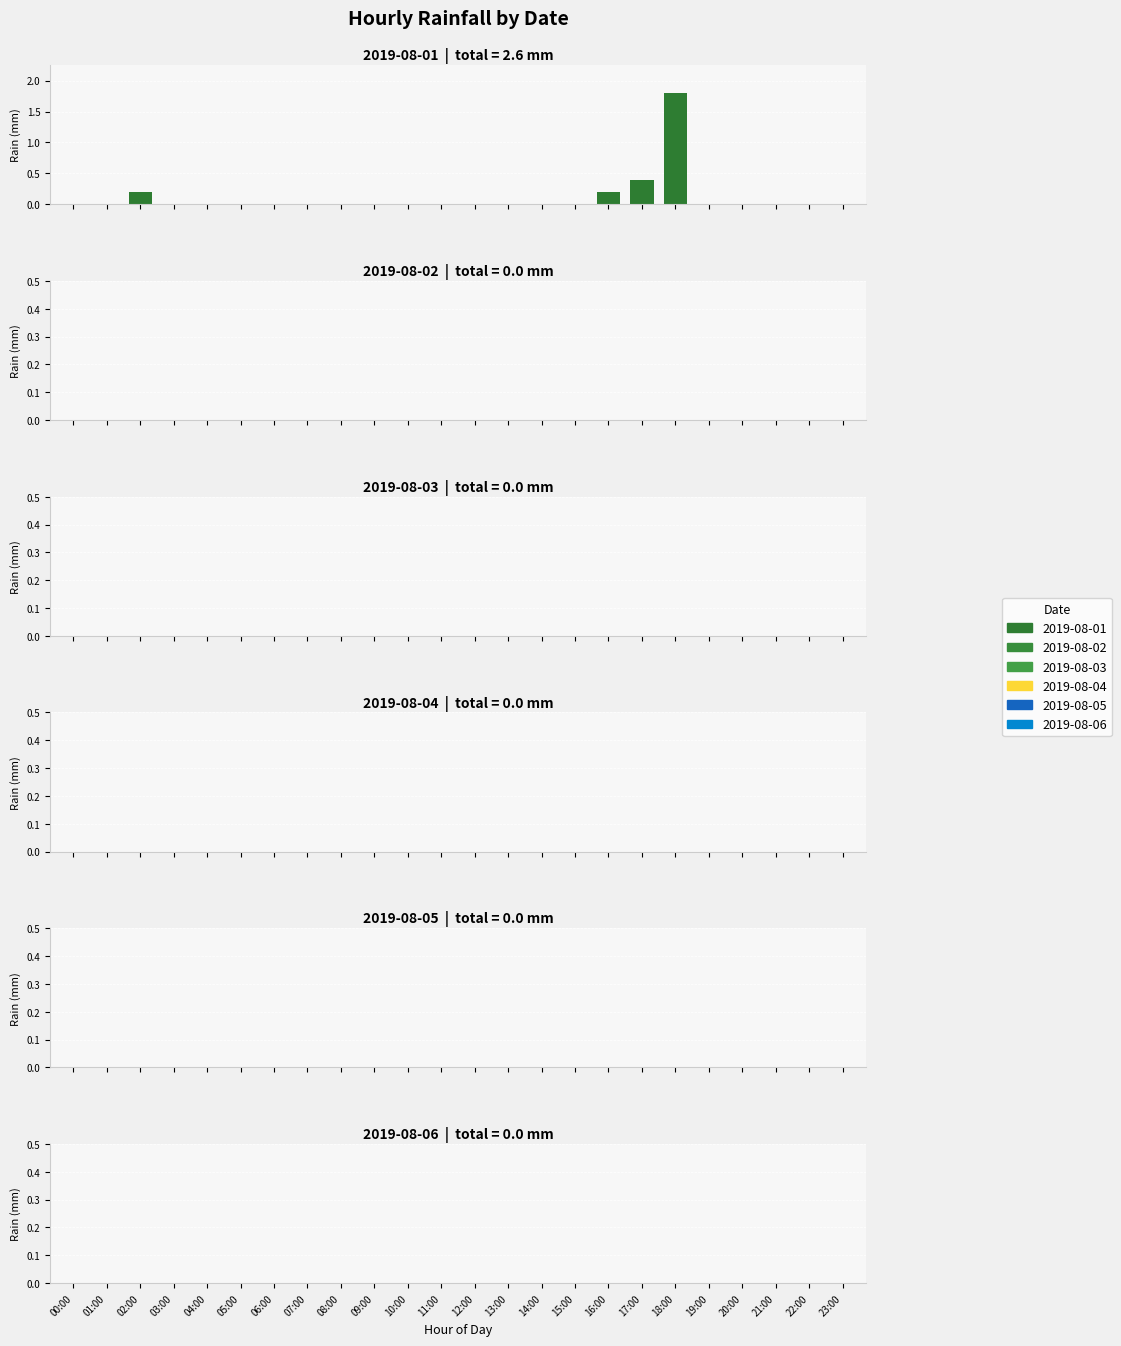

What is the maximum value shown in the chart?

1.8